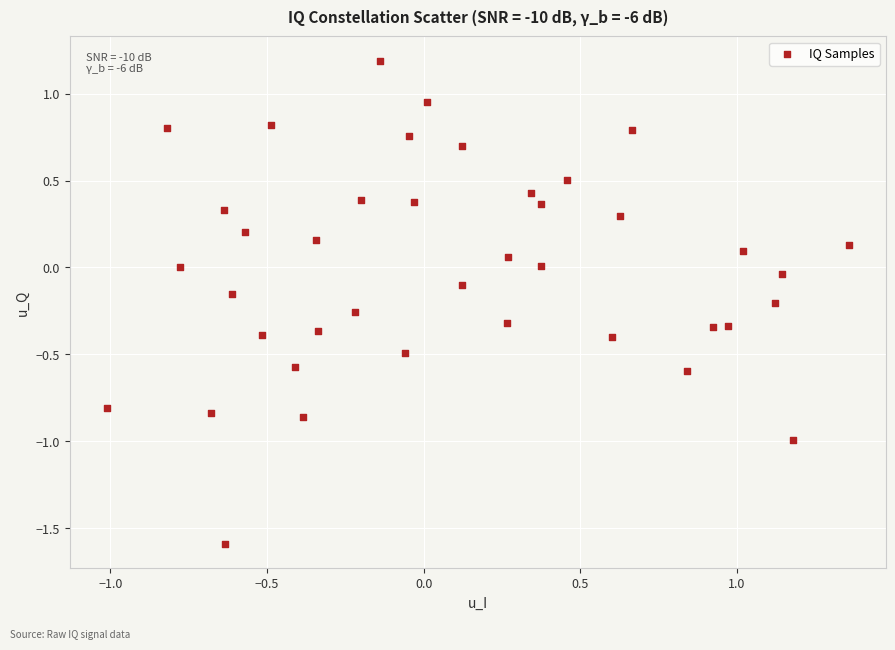

What is the range of Y values (max minus min)?

2.8